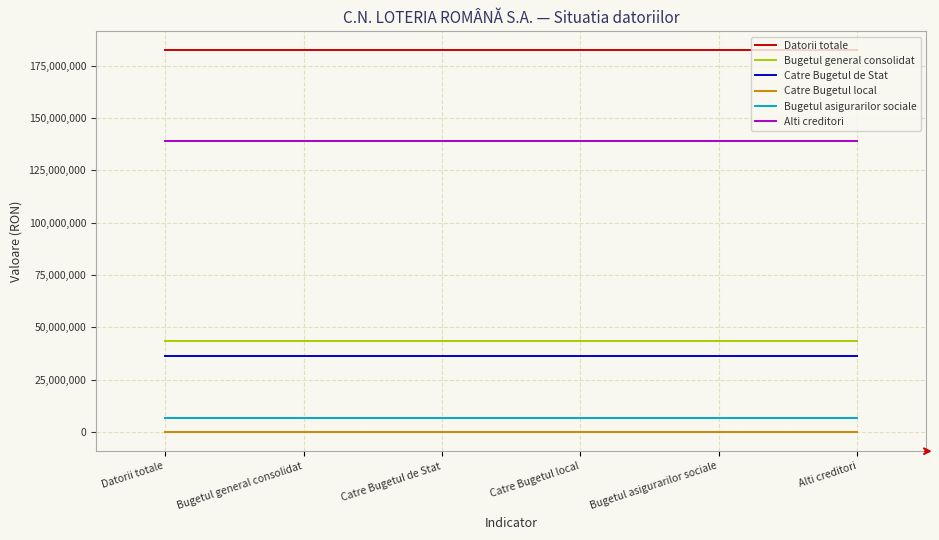

Is the value of Alti creditori at Datorii totale greater than the value of Datorii totale at Bugetul asigurarilor sociale?

No